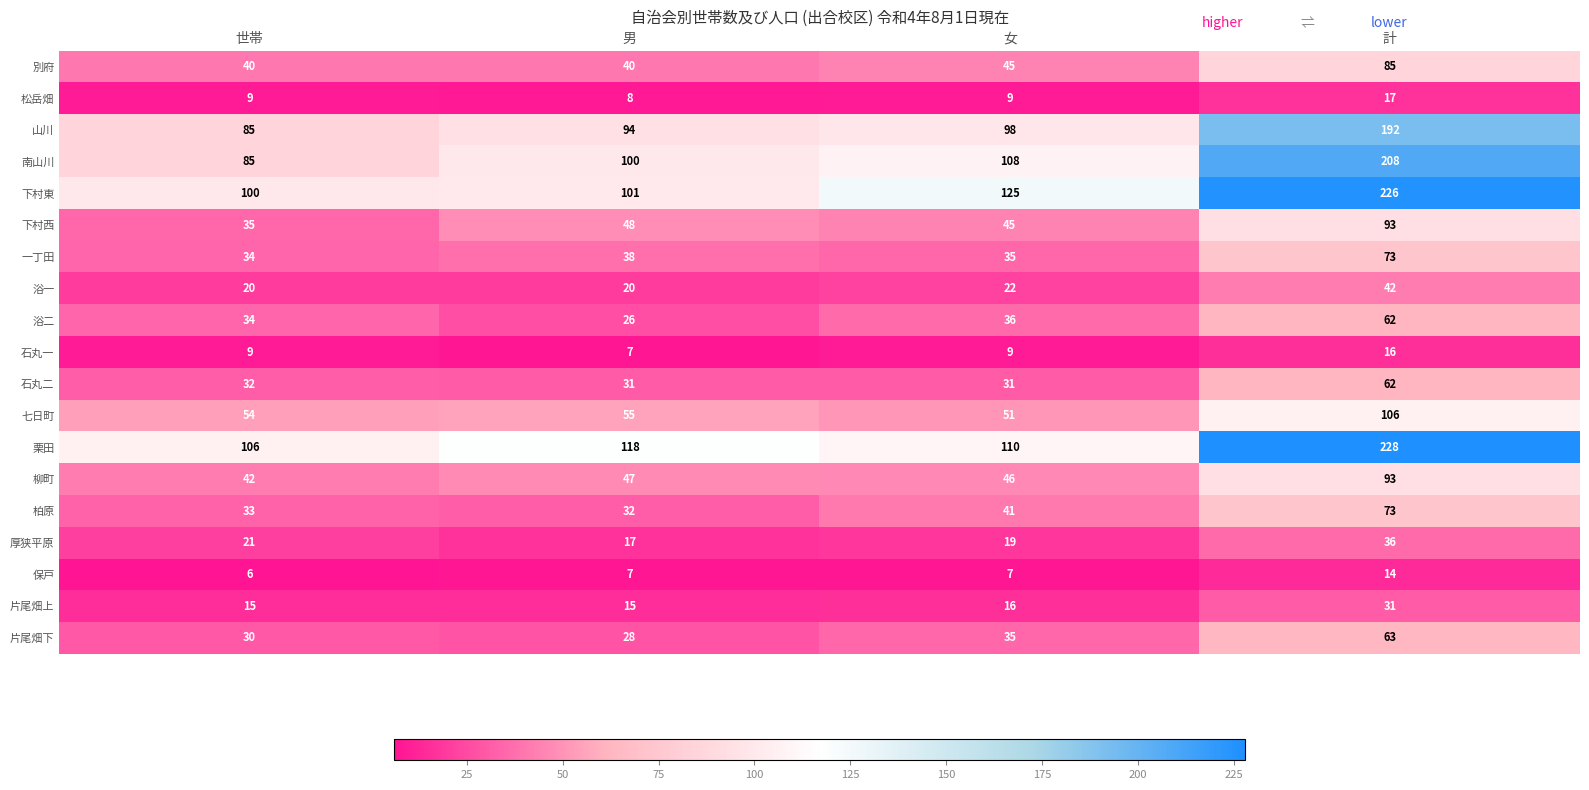

At which label is 石丸二 closest to 46?

世帯